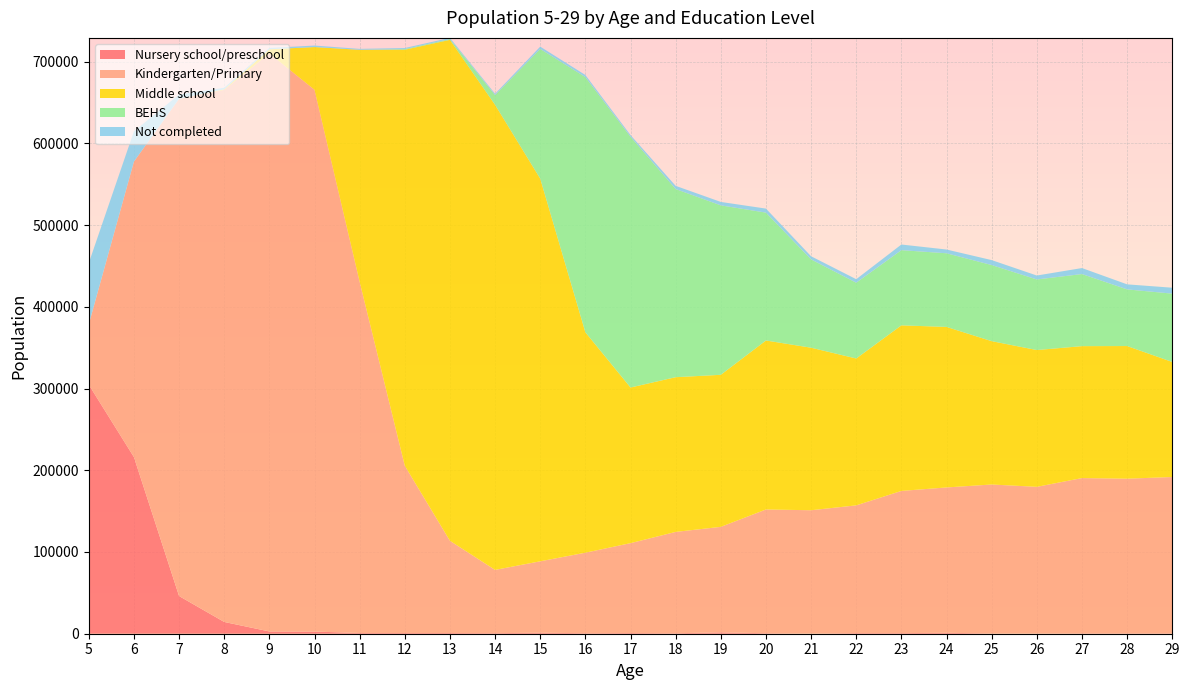

Reading left to right, transcribe all the data shown in this chart.

Nursery school/preschool: 304711	216115	46124	14413	2782	2637	894	872	876	705	1216	640	852	586	1674	605	252	780	736	1134	357	337	492	489	520
Kindergarten/Primary: 73929	361593	608450	651025	707268	662939	429748	204665	112825	77404	87411	98502	109982	123997	129090	151424	150853	156294	173999	177868	182237	179414	189968	189221	191259
Middle school: 0	0	0	713	5081	52296	283856	509026	612960	569053	468230	269699	190429	189316	186054	206778	198870	179697	202599	196416	175402	167367	161439	162310	140762
BEHS: 0	0	0	0	0	0	0	855	1001	11954	158688	312271	306856	230228	207336	156460	108066	92739	92000	90119	93131	86361	88217	69316	83600
Not completed: 74909	37080	5095	1905	1643	1845	1146	1269	1421	1577	2854	2572	2024	3911	4187	4932	3822	4291	6903	4579	6041	4819	7323	6171	7240